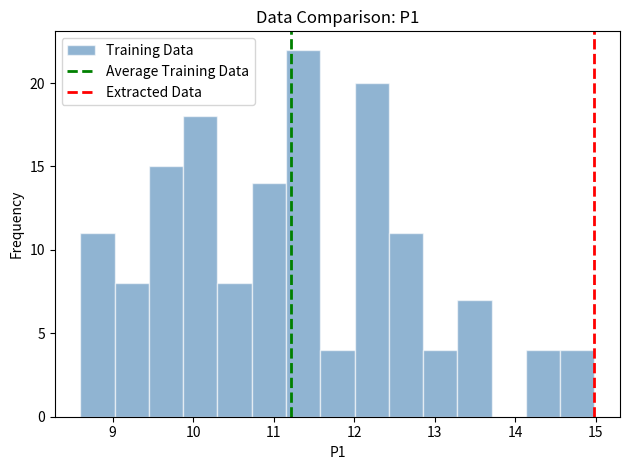

Reading left to right, transcribe this chart: for each bar, give the range it covers on the x-axis and its height. Neither the bar edges nor the heights are printed on the chart, so give them approximately, as read against the axes.

8.6 to 9.0: 11
9.0 to 9.5: 8
9.5 to 9.9: 15
9.9 to 10.3: 18
10.3 to 10.7: 8
10.7 to 11.2: 14
11.2 to 11.6: 22
11.6 to 12.0: 4
12.0 to 12.4: 20
12.4 to 12.9: 11
12.9 to 13.3: 4
13.3 to 13.7: 7
13.7 to 14.1: 0
14.1 to 14.6: 4
14.6 to 15.0: 4